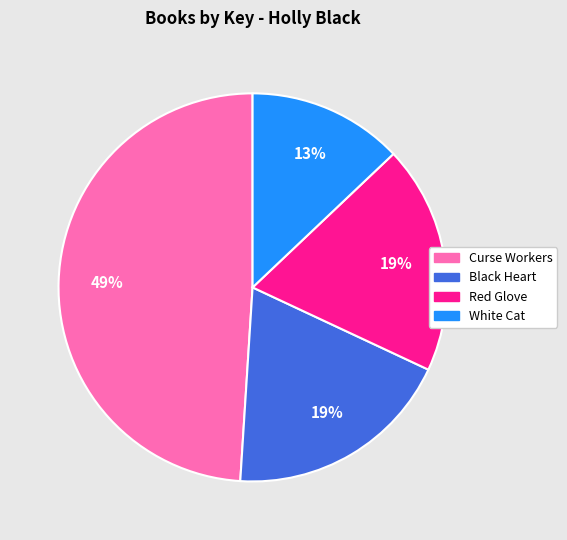

Count the number of slices in the pie.

4